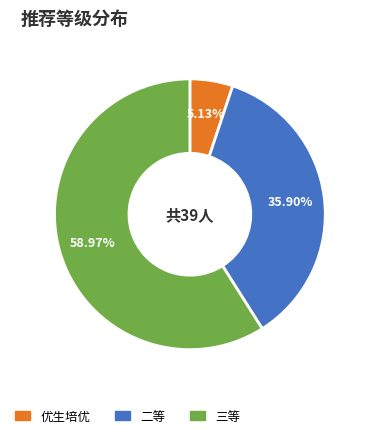

Is 三等 the majority of the pie?

Yes